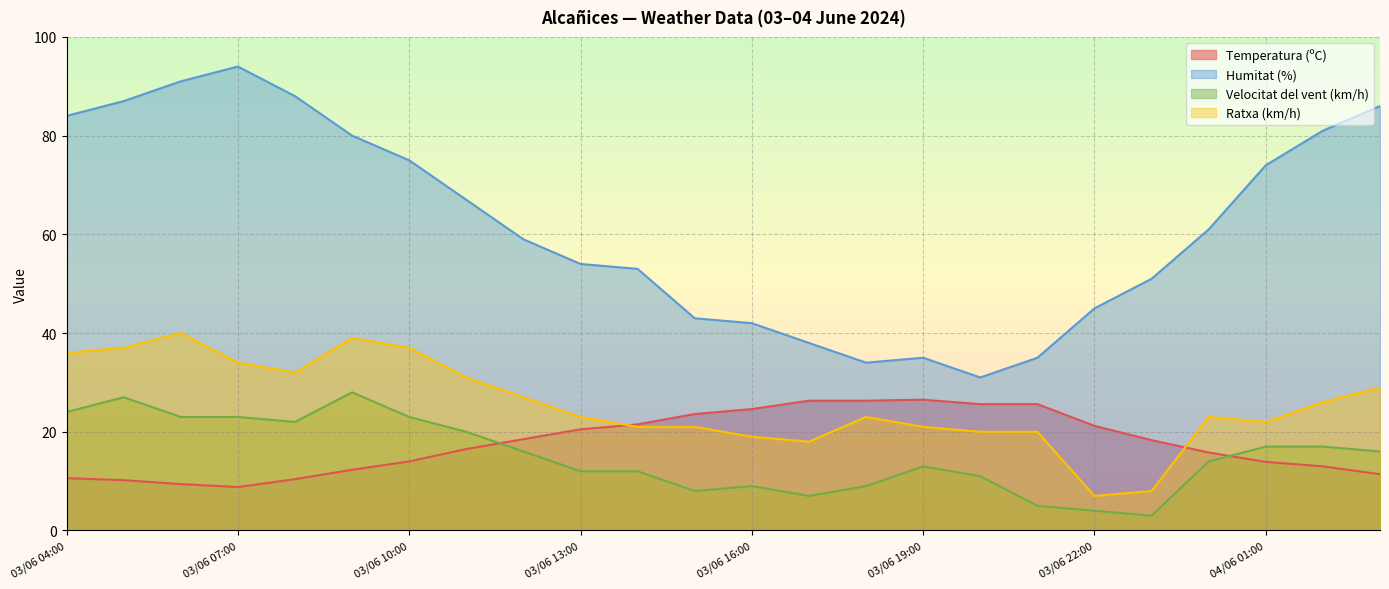

What is the total value across all series at 03/06 06:00?

163.4